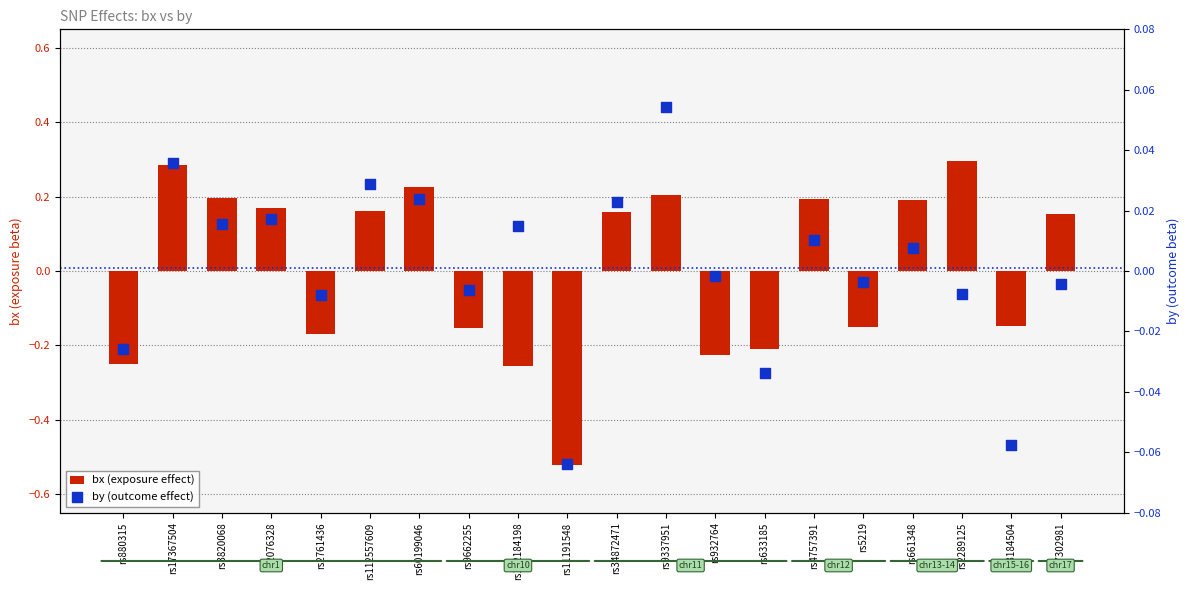

Which series contains the highest Y value?

bx (exposure effect)